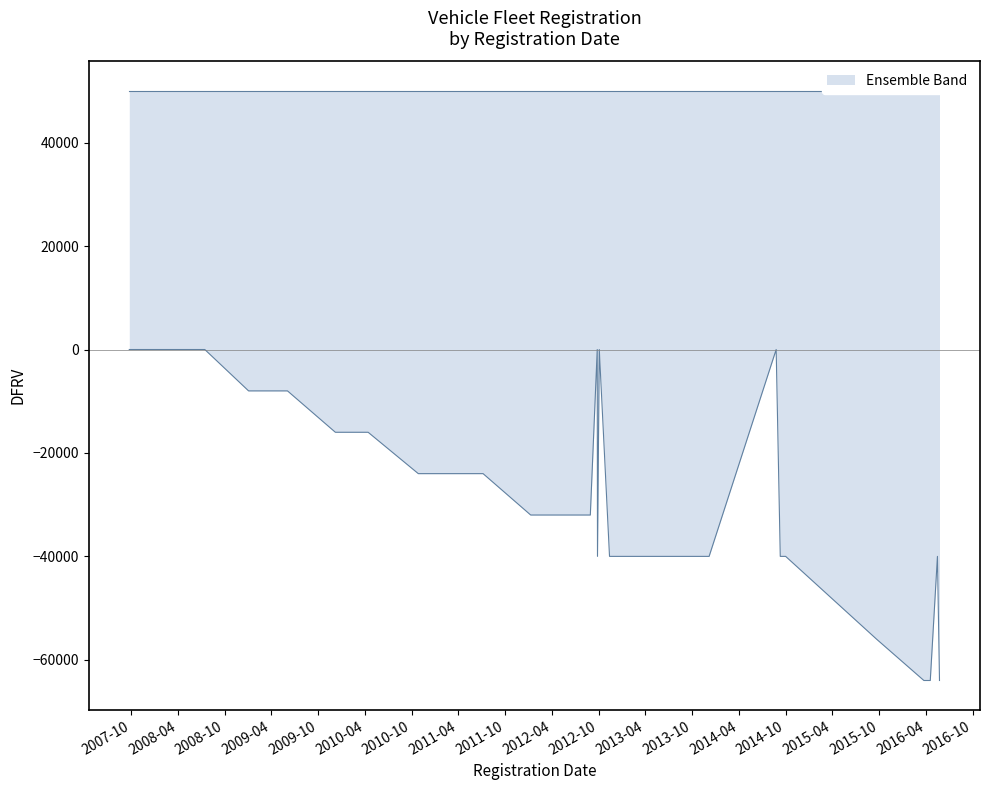

What is the label of the 1st point from the right?

2016-05-24